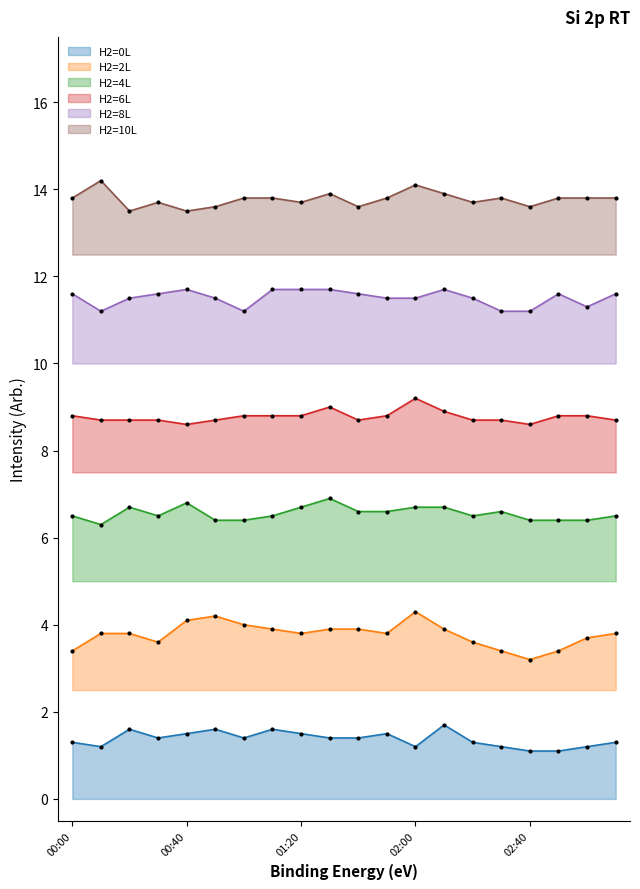

At how many categories does at least one series exceed 2?

20